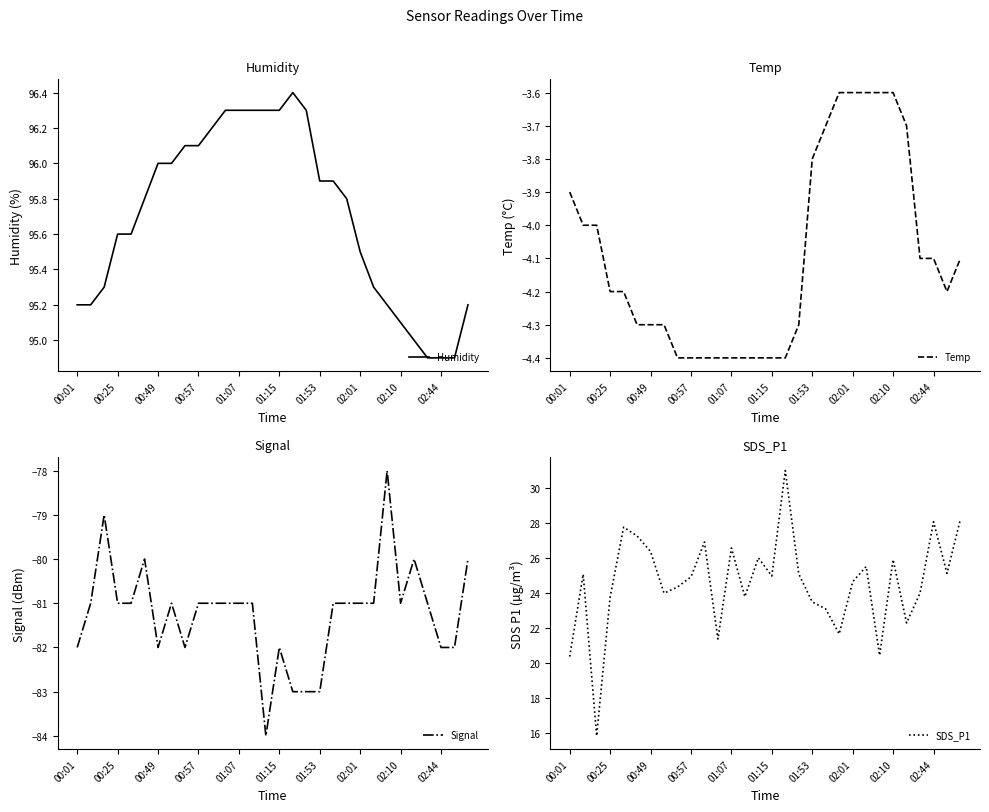

What is the highest value of the Humidity series?

96.4